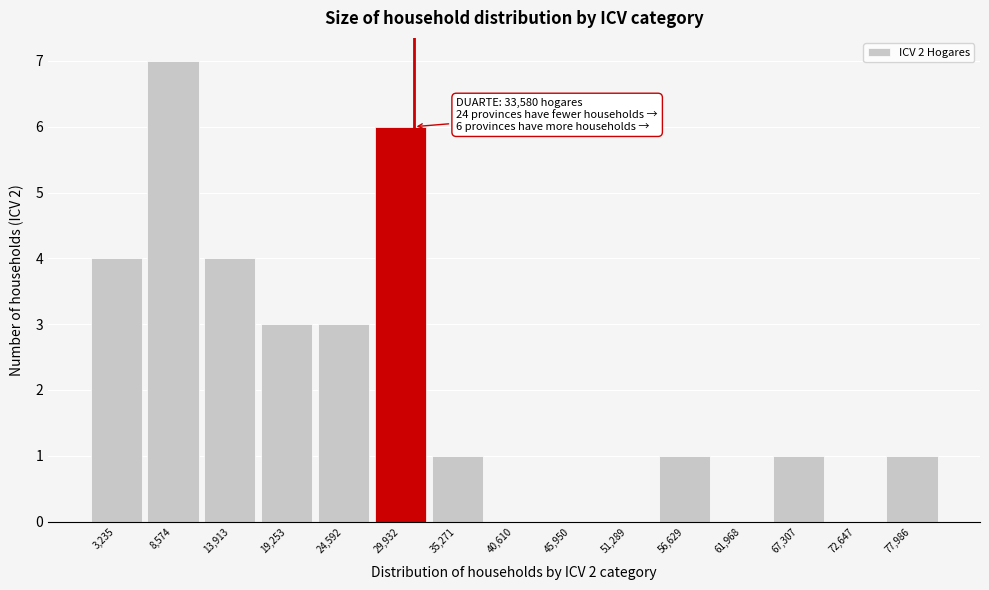

Reading left to right, list all the values displayed in this chart.

3,235=4	8,574=7	13,913=4	19,253=3	24,592=3	29,932=6	35,271=1	40,610=0	45,950=0	51,289=0	56,629=1	61,968=0	67,307=1	72,647=0	77,986=1